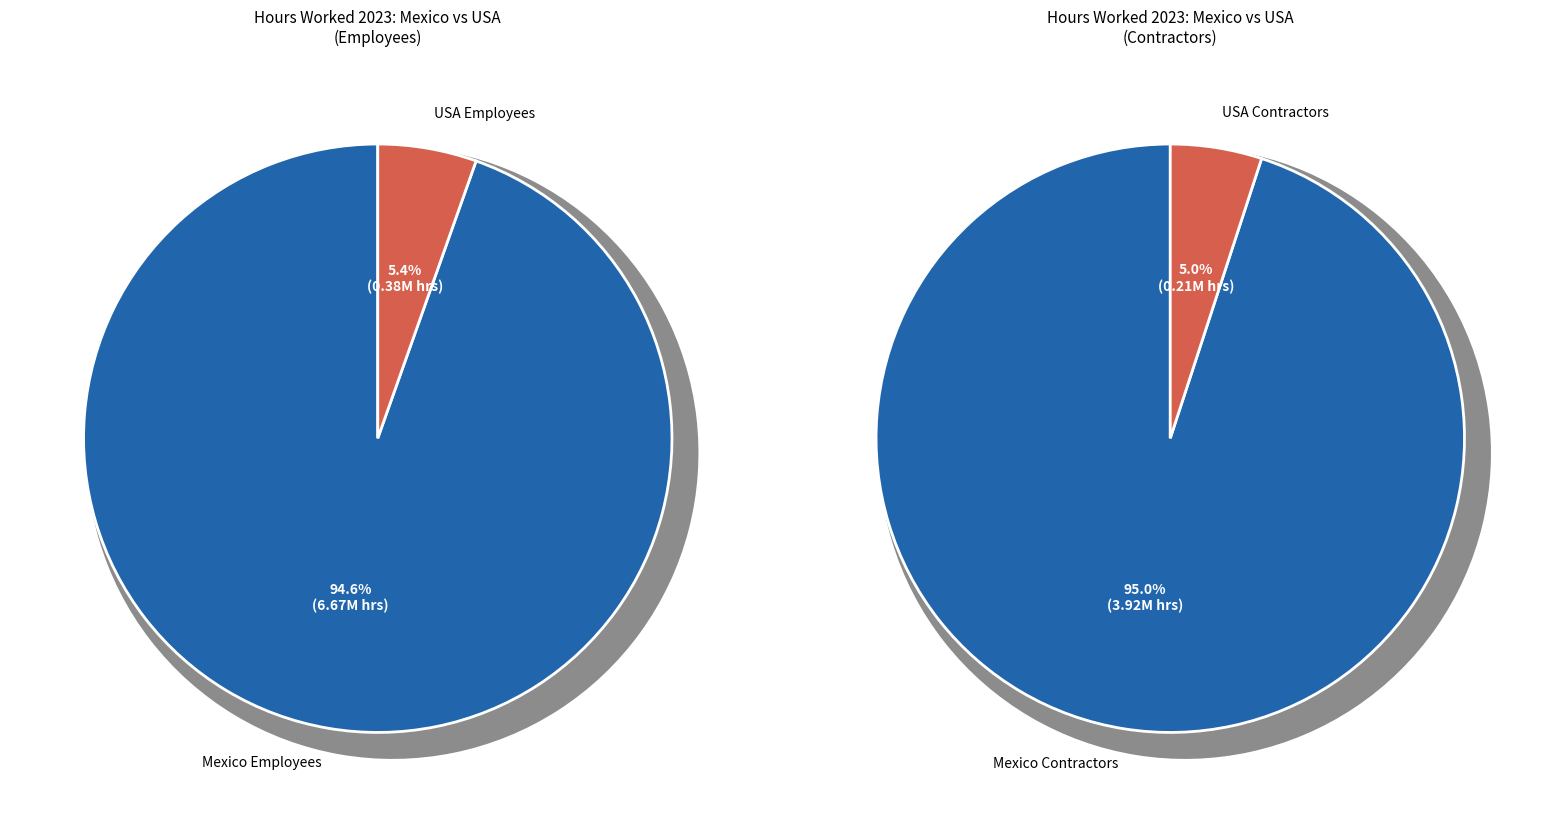

Which category accounts for the majority?

Mexico Employees